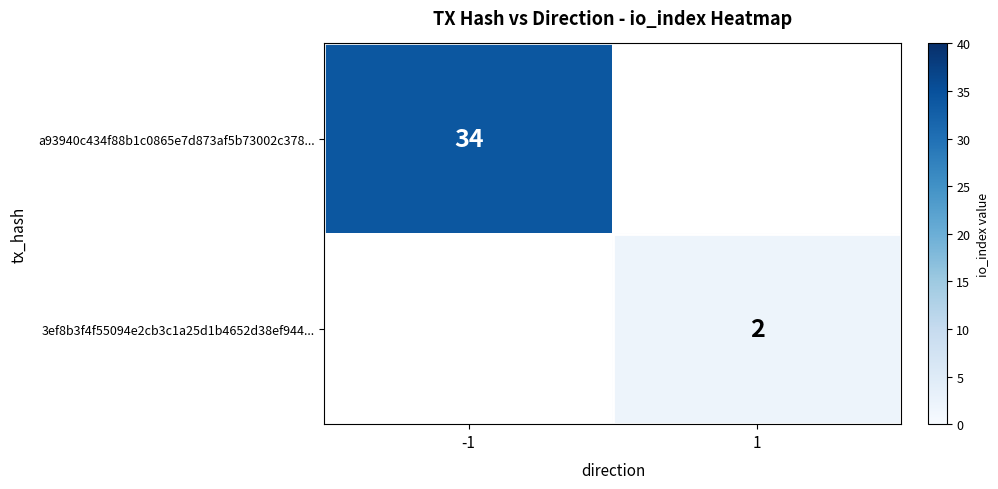

Which category has the lowest value across all series?

1